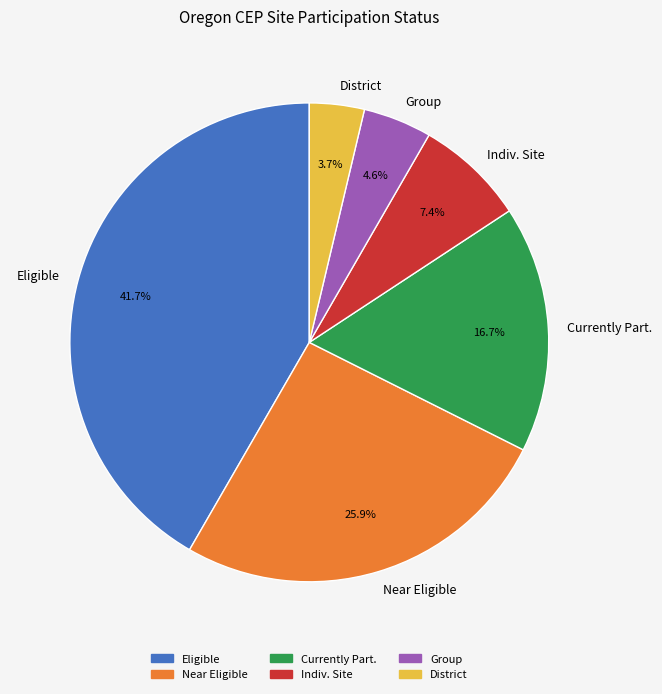

How many slices are in this pie chart?

6